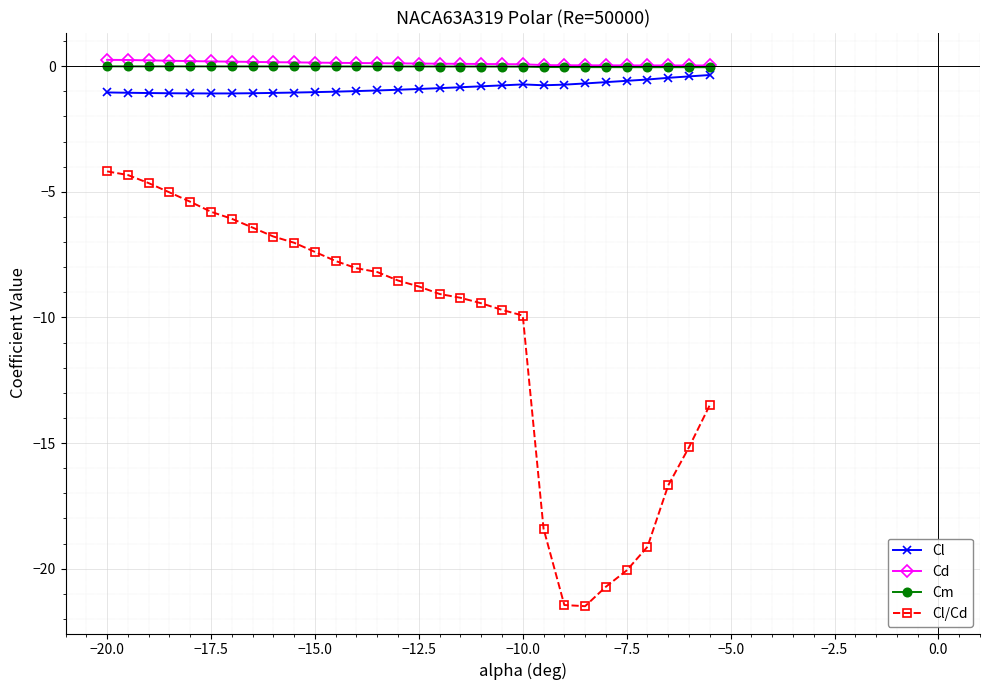

At how many categories does at least one series exceed -3?

30